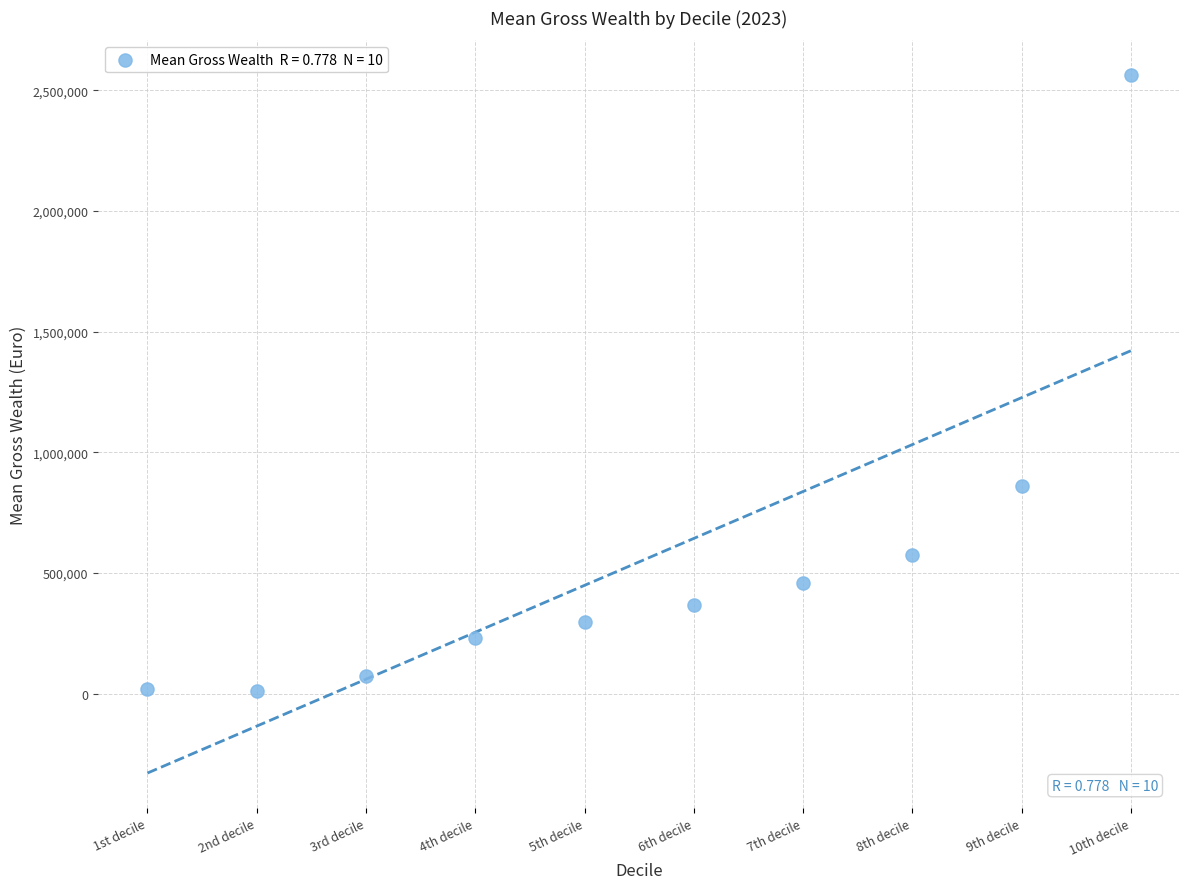

What Y value in the scatter plot is closest to 1287800?

859800